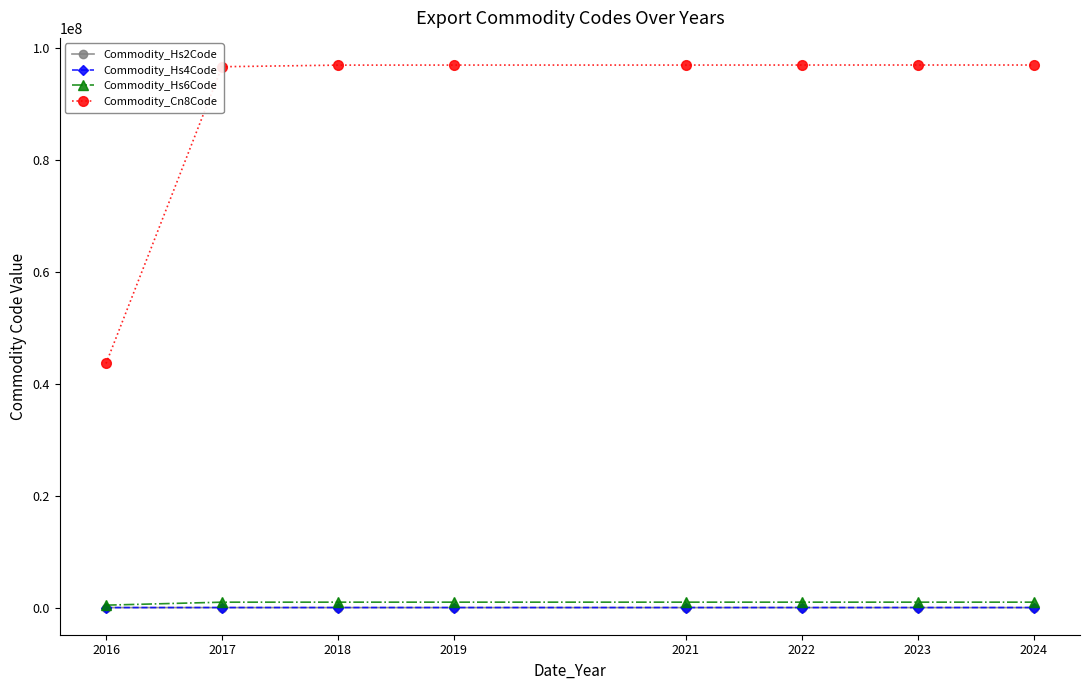

How many data points in Commodity_Hs6Code are above 970301?

4